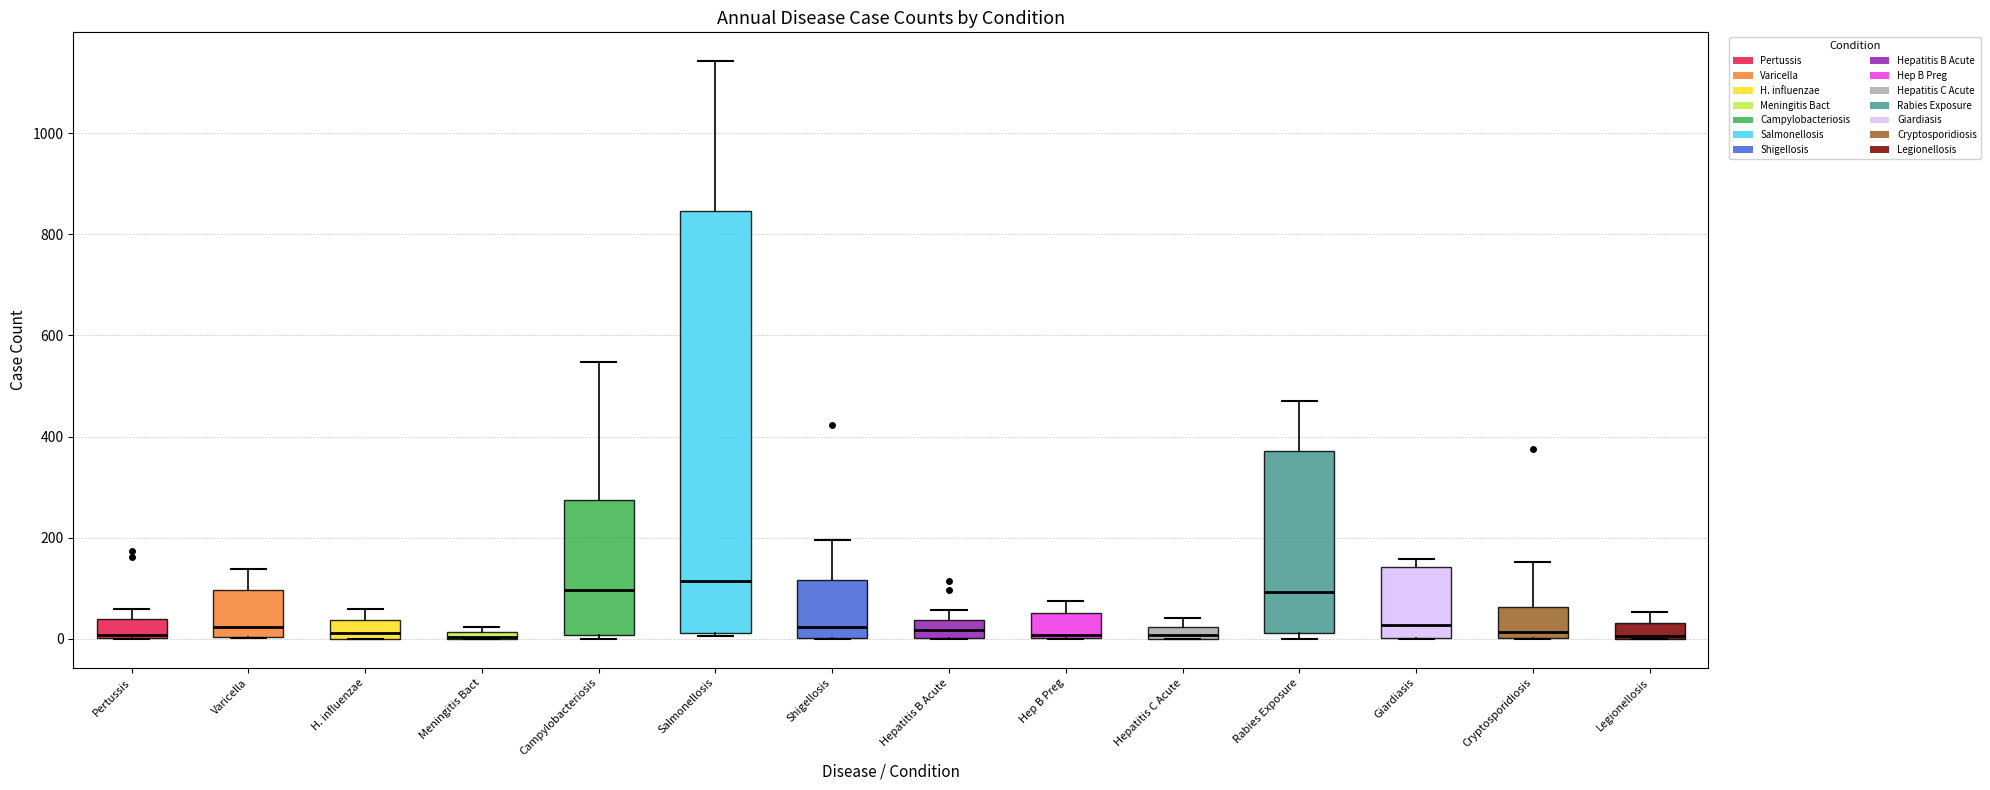

Which box is the tallest, from its lower edge to its upper edge?

Salmonellosis